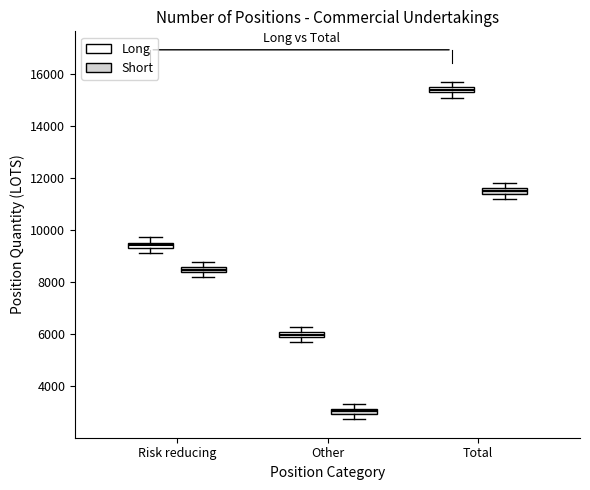

Which box's median line is the lowest?

Other (Short)